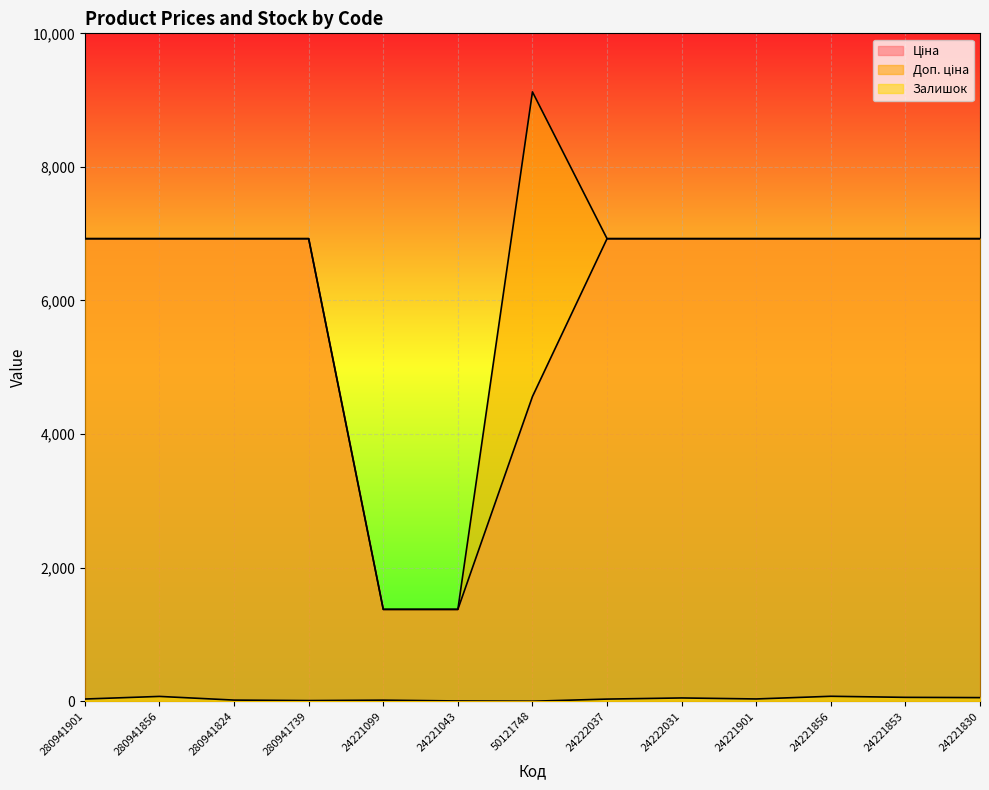

Reading left to right, extract all data points from this chart.

Ціна: 6925.7	6925.7	6925.7	6925.7	1375.4	1375.4	4561.9	6925.7	6925.7	6925.7	6925.7	6925.7	6925.7
Доп. ціна: 6925.7	6925.7	6925.7	6925.7	1375.0	1375.0	9123.7	6925.7	6925.7	6925.7	6925.7	6925.7	6925.7
Залишок: 33.0	72.0	17.0	10.0	16.0	4.0	0.0	32.0	49.0	34.0	74.0	58.0	54.0